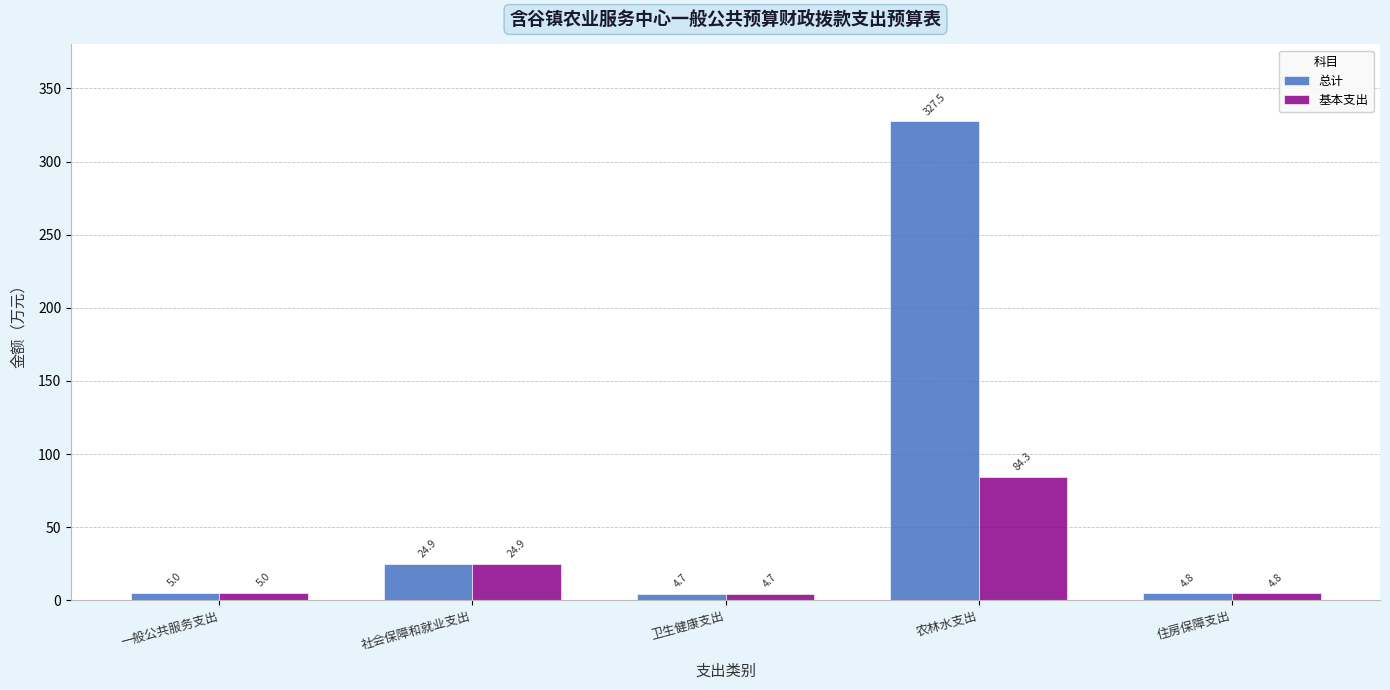

What is the highest value of the 总计 series?

327.5